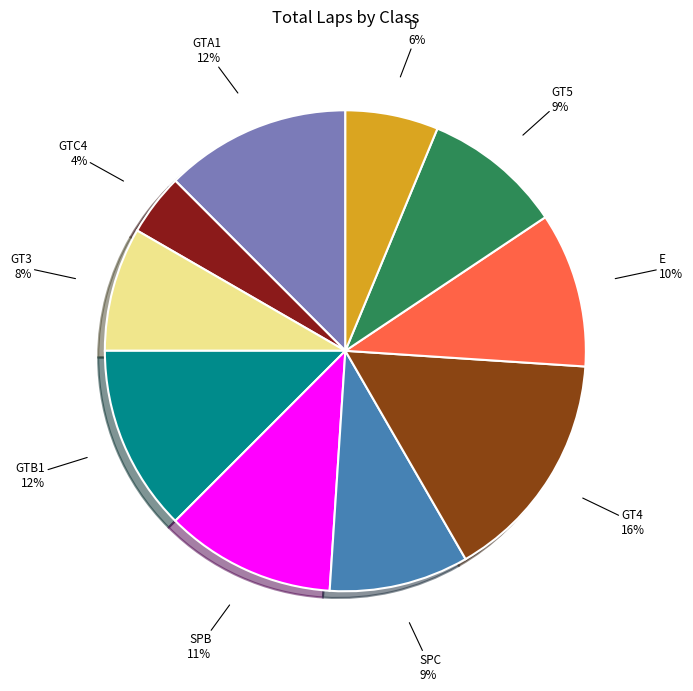

What is the smallest slice in the pie chart?

GTC4